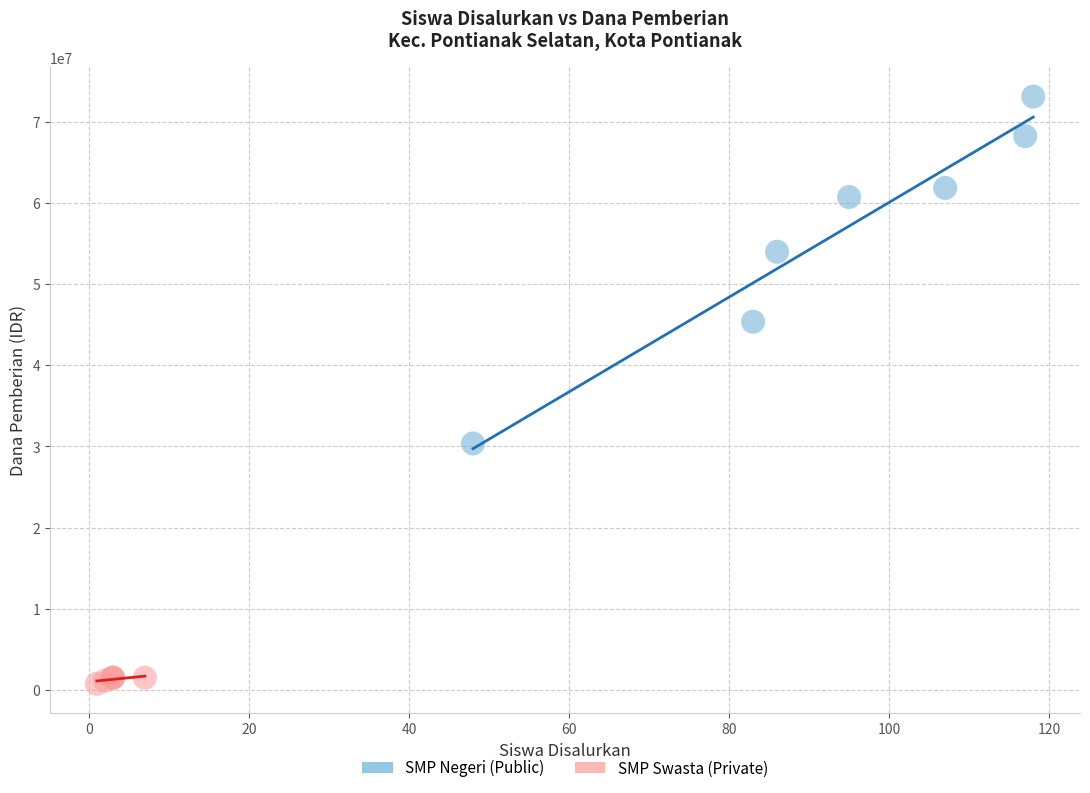

Which series has the widest spread of Y values?

SMP Negeri (Public)